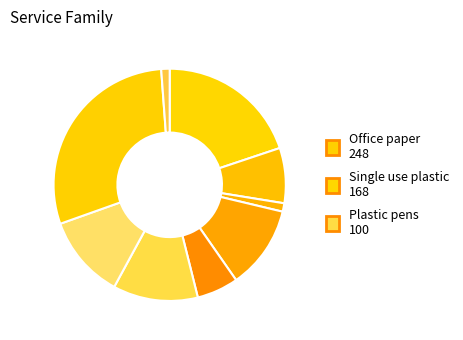

Which slice is the smallest?

Garbage bags